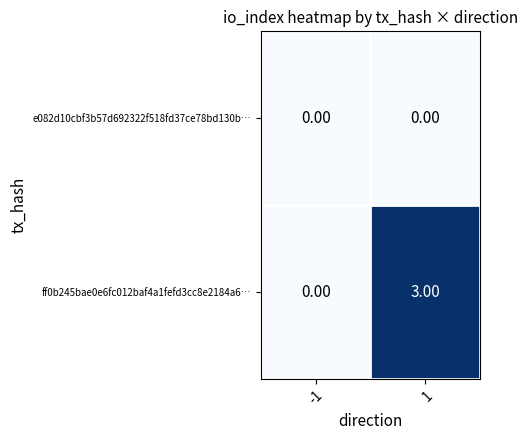

List the series in order of their peak value, highest first.

ff0b245bae0e6fc012baf4a1fefd3cc8e2184a6…, e082d10cbf3b57d692322f518fd37ce78bd130b…